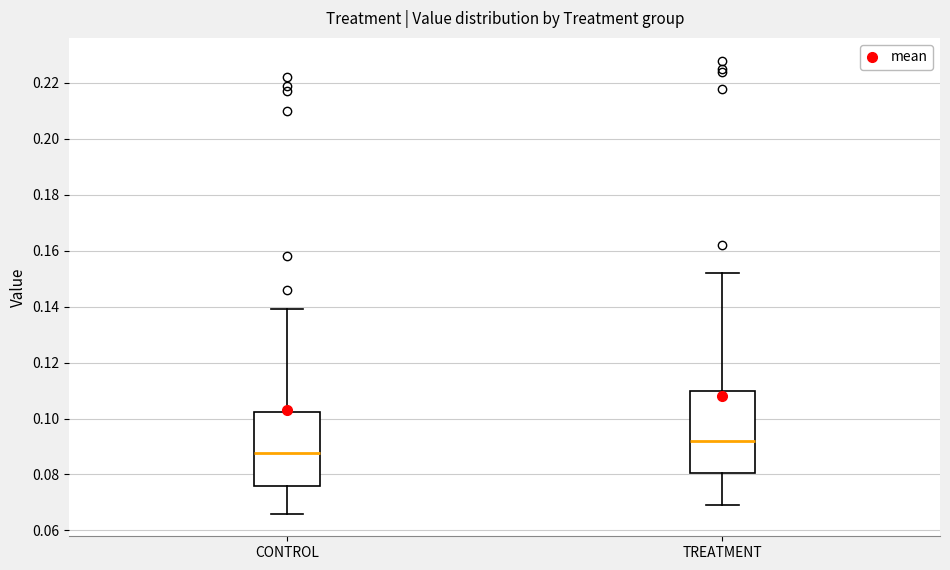

Reading left to right, transcribe this box plot: for each box, give where its median line is, the range the box spans, and where its two whiskers end, as read against the y-axis. The values are not printed on the chart, so give them approximately, as read against the axis.

CONTROL: median 0.088, box 0.076 to 0.102, whiskers 0.066 to 0.140
TREATMENT: median 0.092, box 0.080 to 0.110, whiskers 0.070 to 0.152